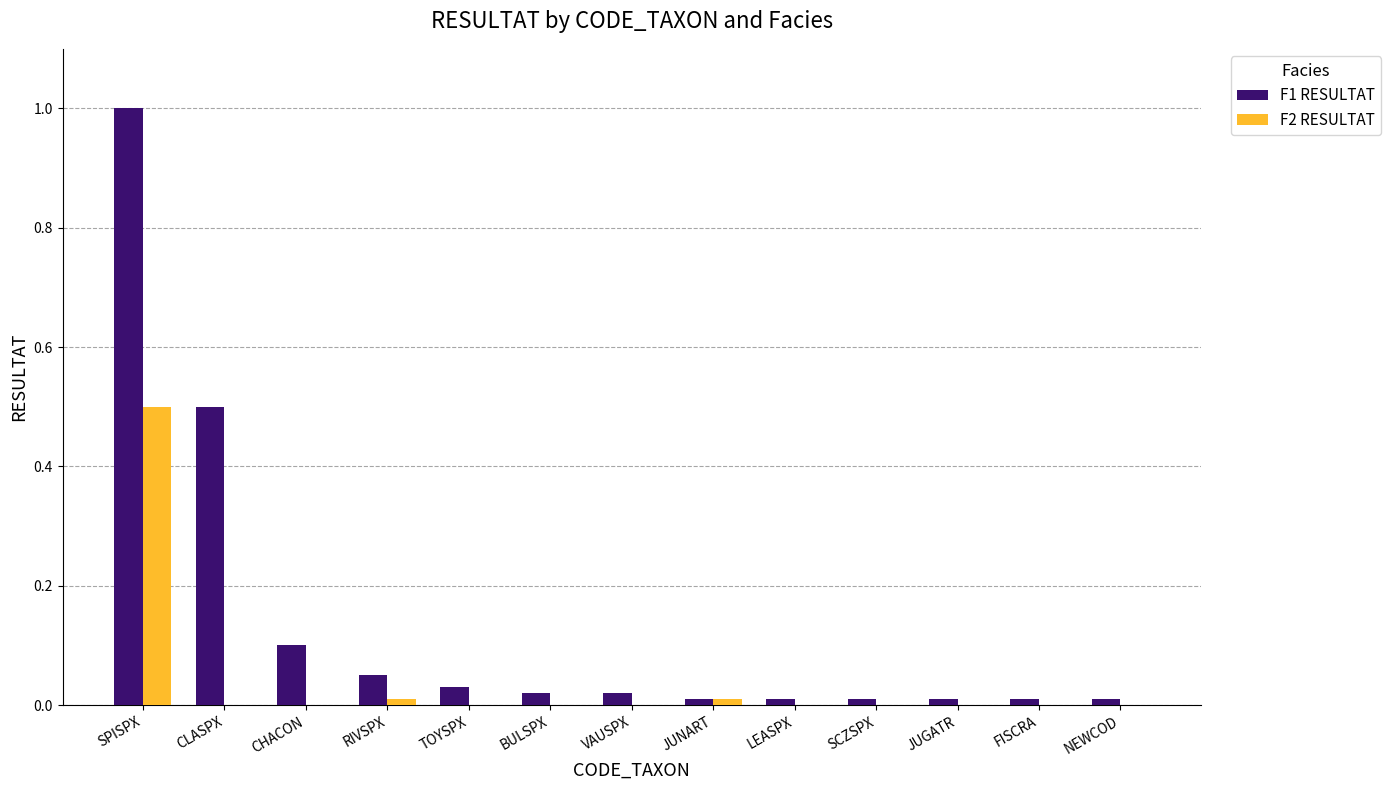

At which category is the sum across all series the highest?

SPISPX